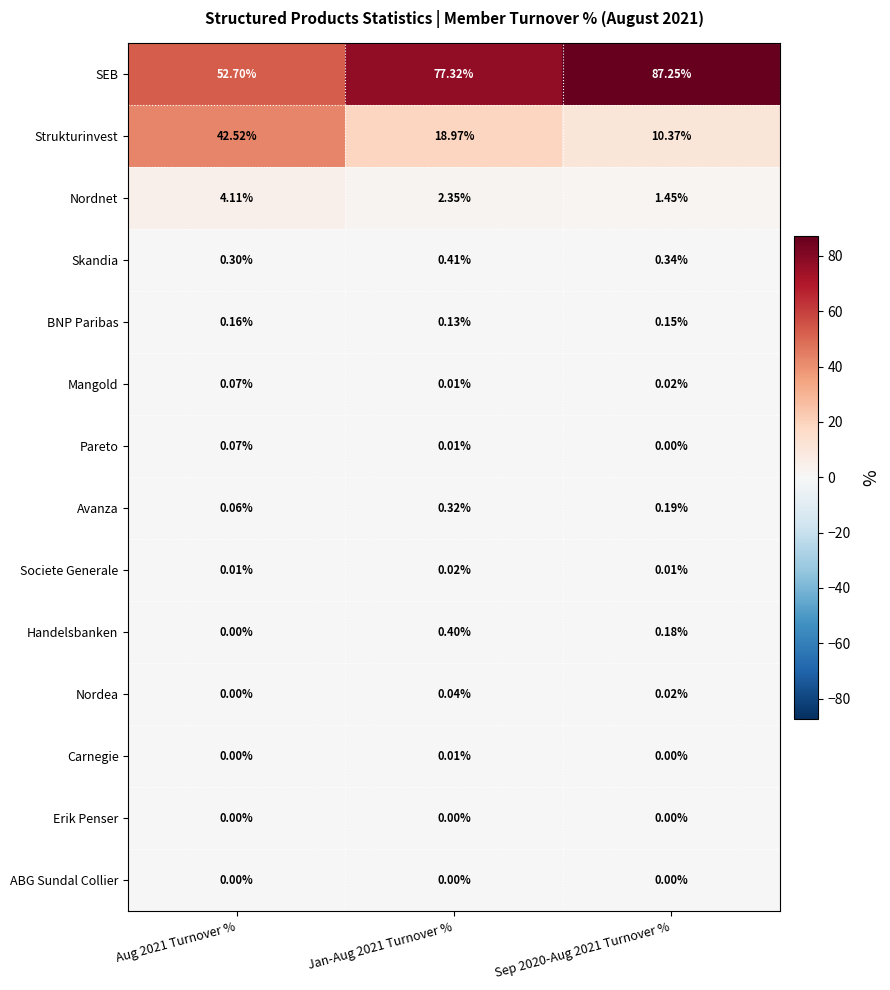

How many series are shown in this chart?

14